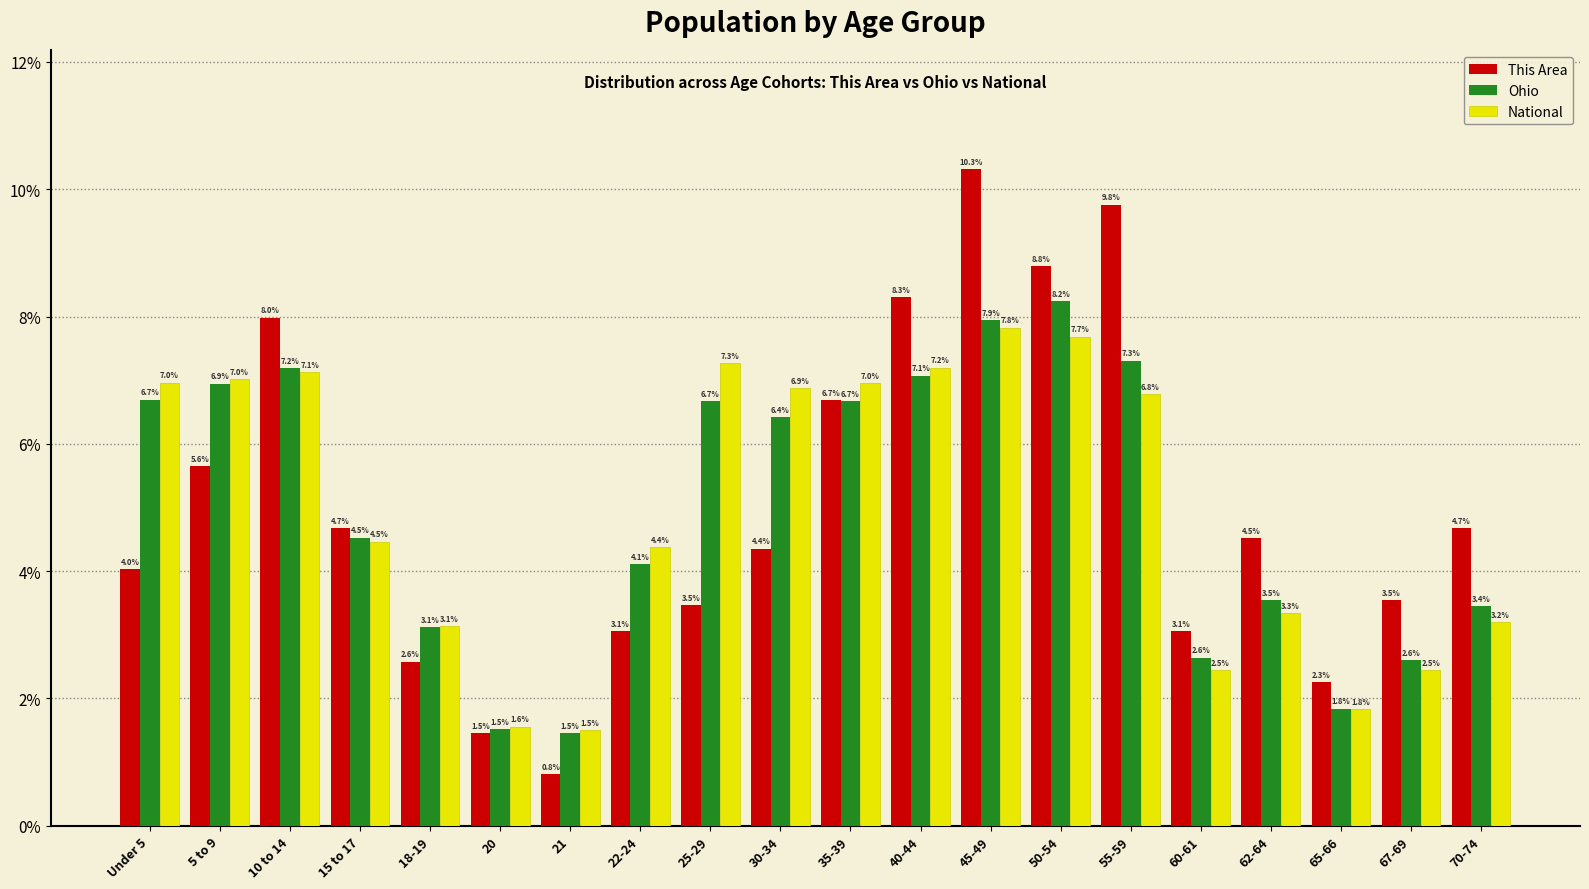

How many groups of bars are there?

20